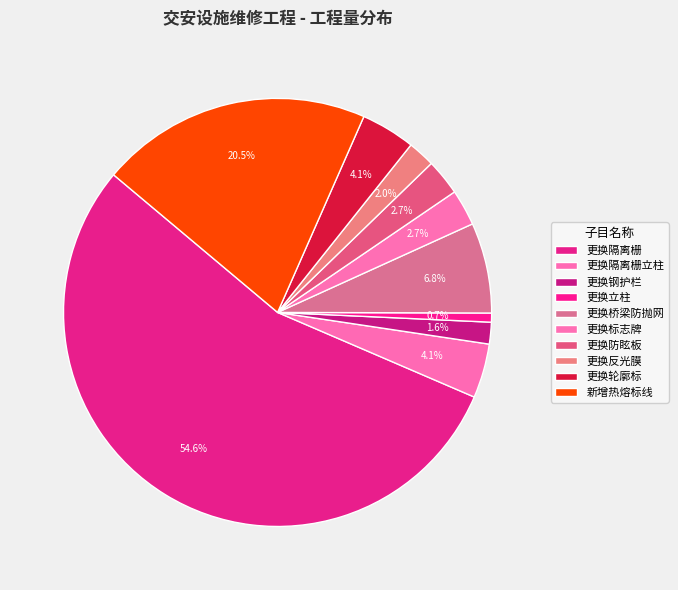

How much of the chart is everything except 更换标志牌?

97.3%